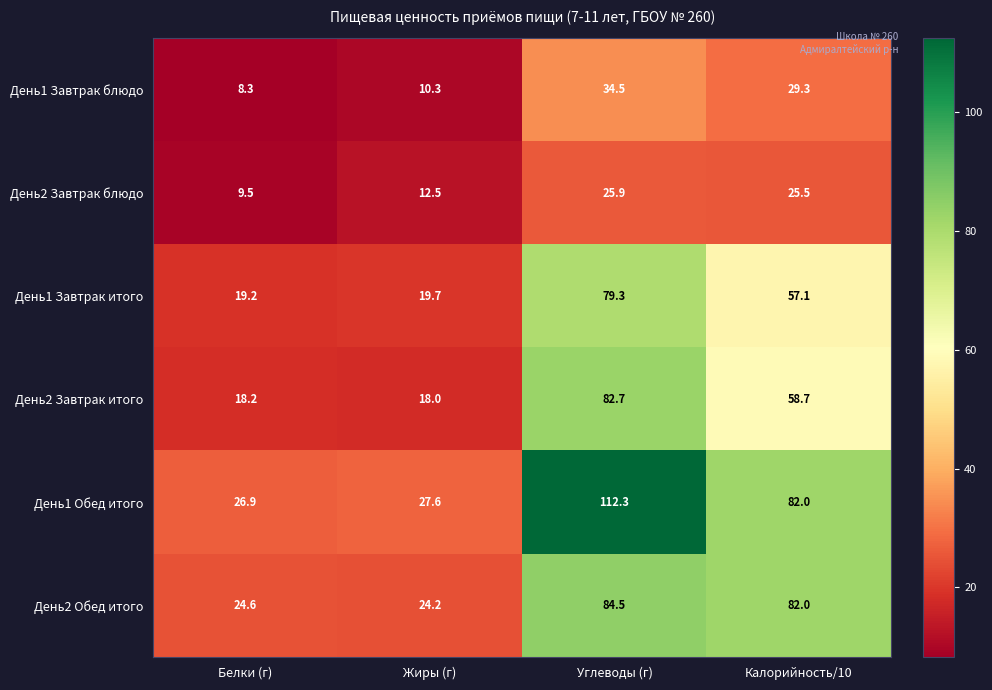

At which label does День2 Завтрак блюдо reach its minimum?

Белки (г)